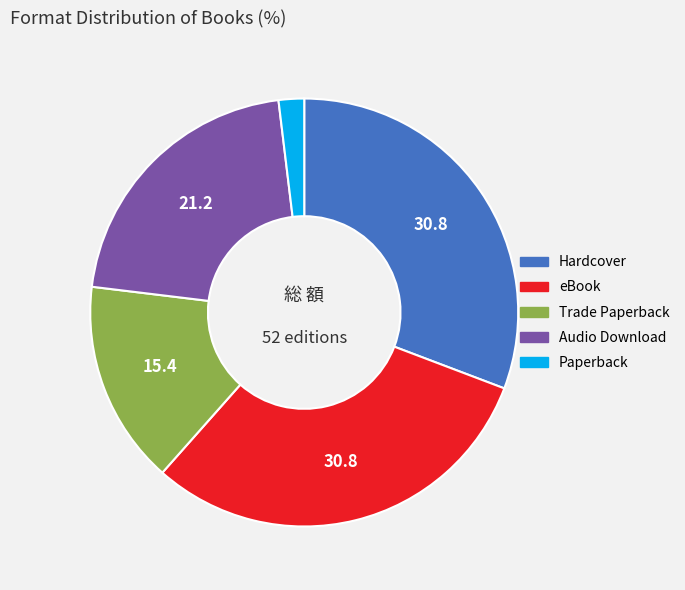

Is there any slice that represents more than half of the pie?

No